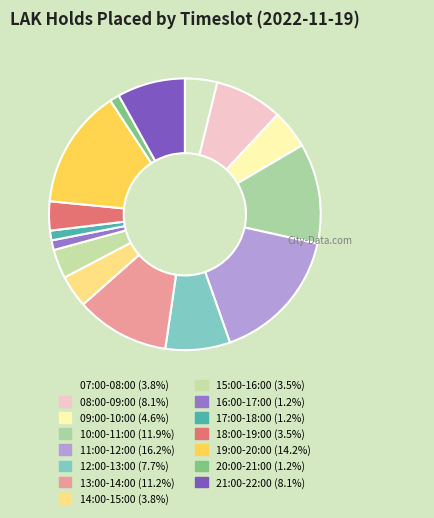

What is the change in value from 10:00-11:00 to 19:00-20:00?

+6